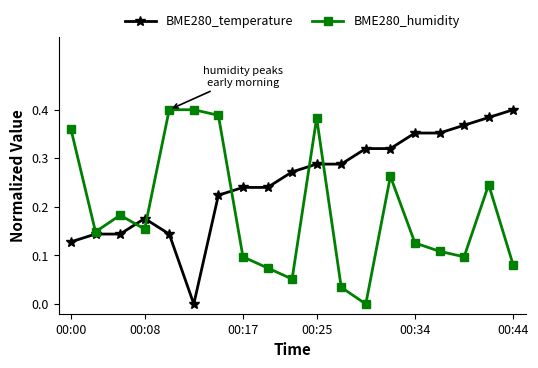

Rank the series by their average value, from lowest to highest.

BME280_humidity, BME280_temperature